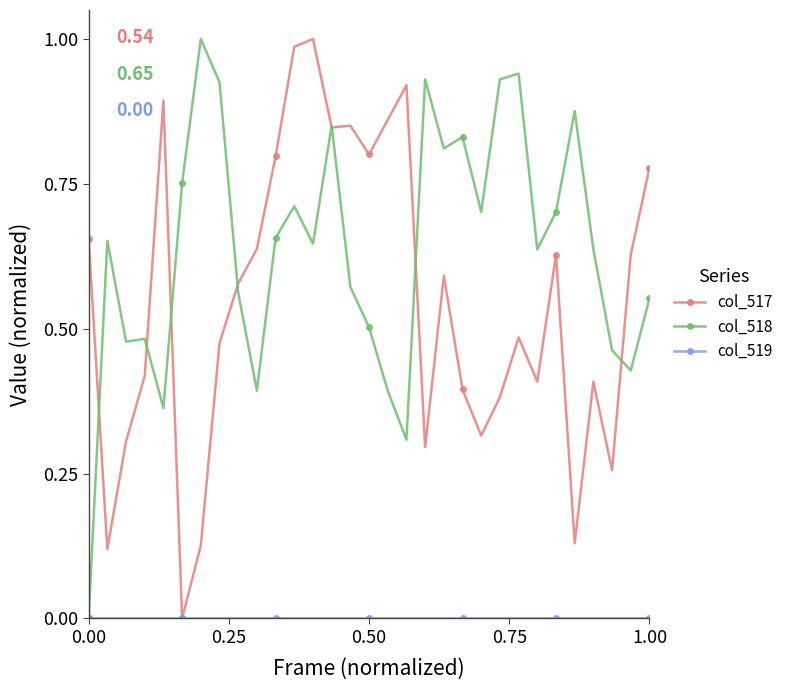

True or false: col_518 has more than 2 interior local peaks.

True